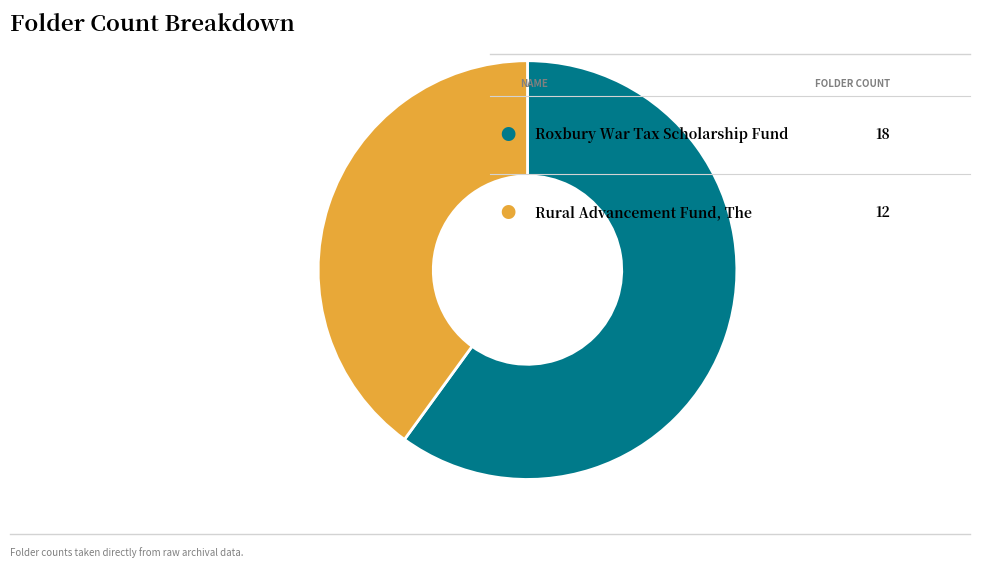

Is there any slice that represents more than half of the pie?

Yes